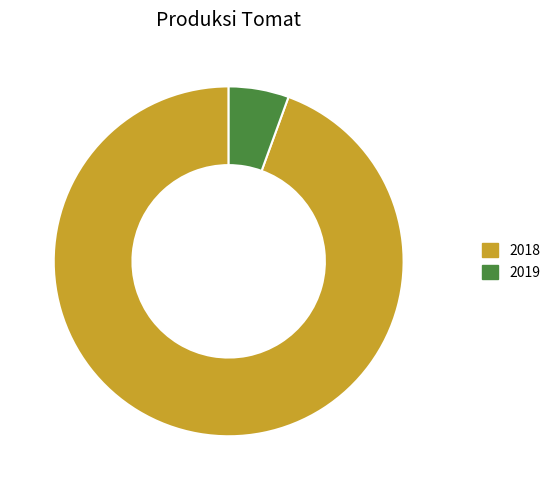

Is the sum of 2019 and 2018 greater than half?

Yes